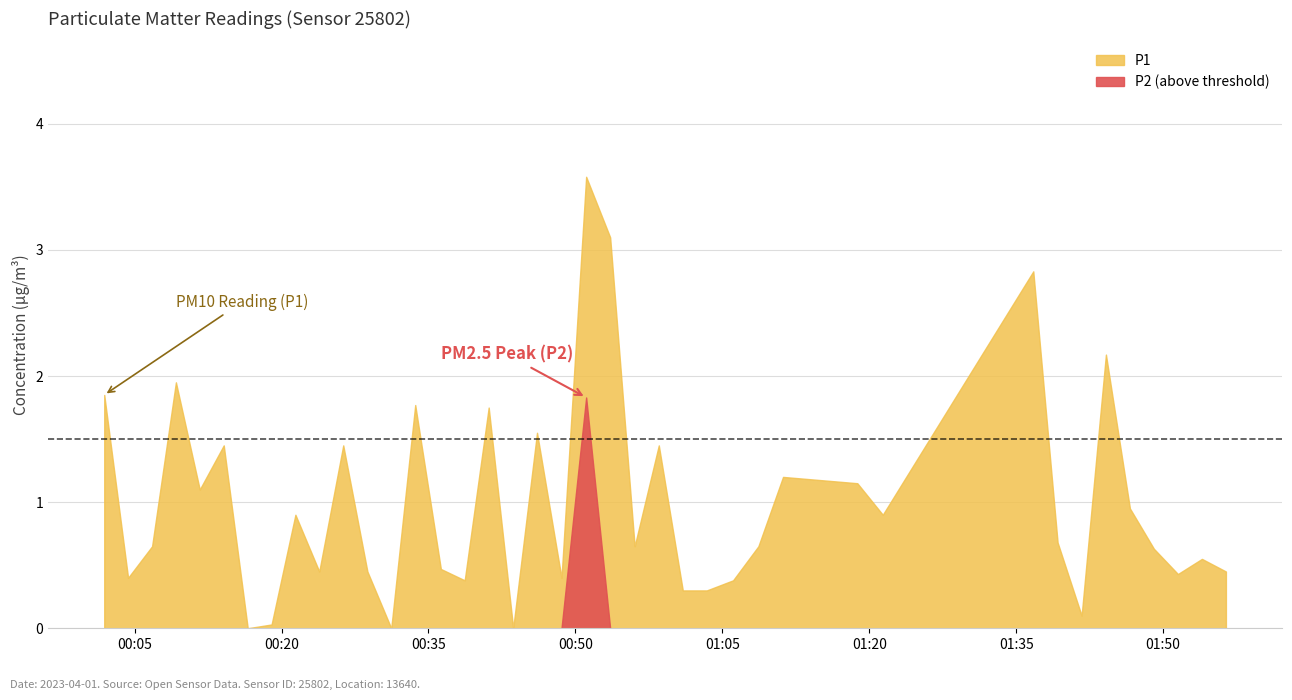

Rank the series by their average value, from lowest to highest.

P2, P1